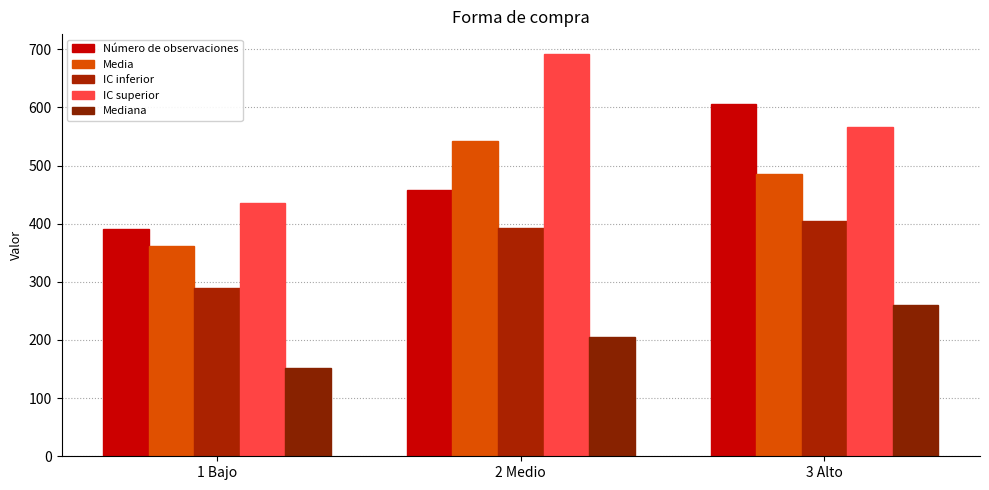

Is it true that IC inferior equals 404.2 at 3 Alto?

True